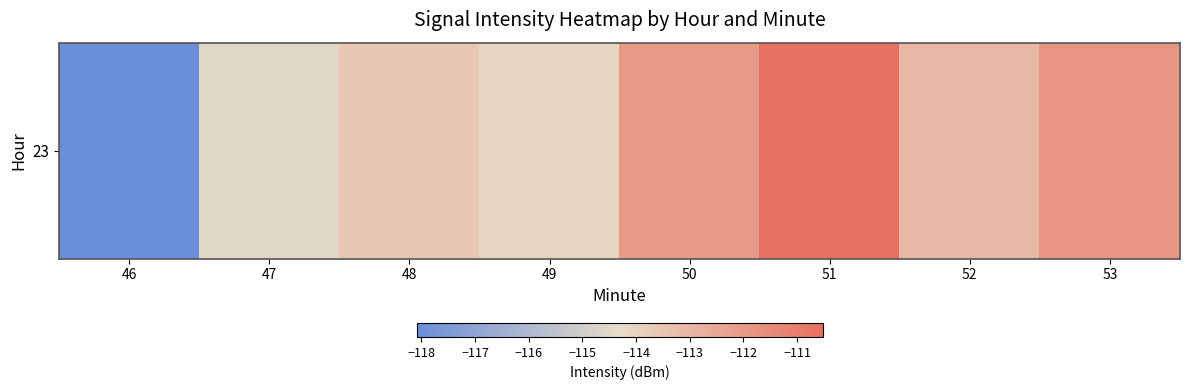

How many data points are above -113?

3